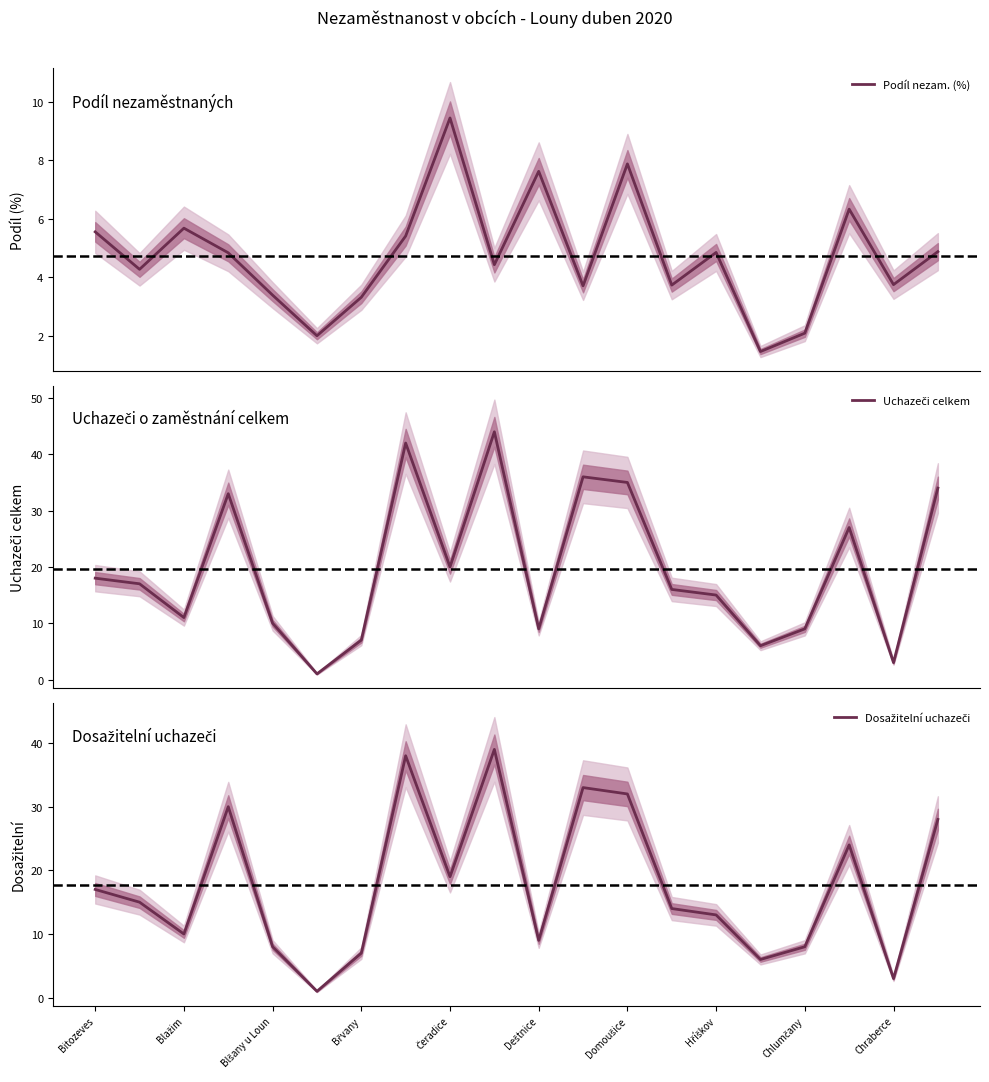

What is the highest value of the Podíl nezam. (%) series?

9.5